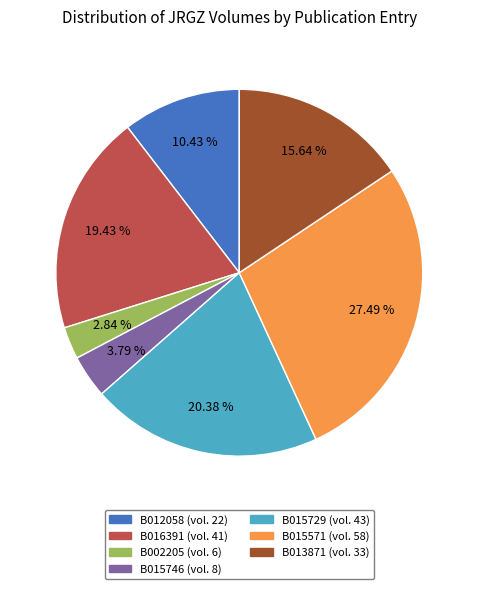

Approximately how many times larger is the value at B015729 compared to B015746?

5.4